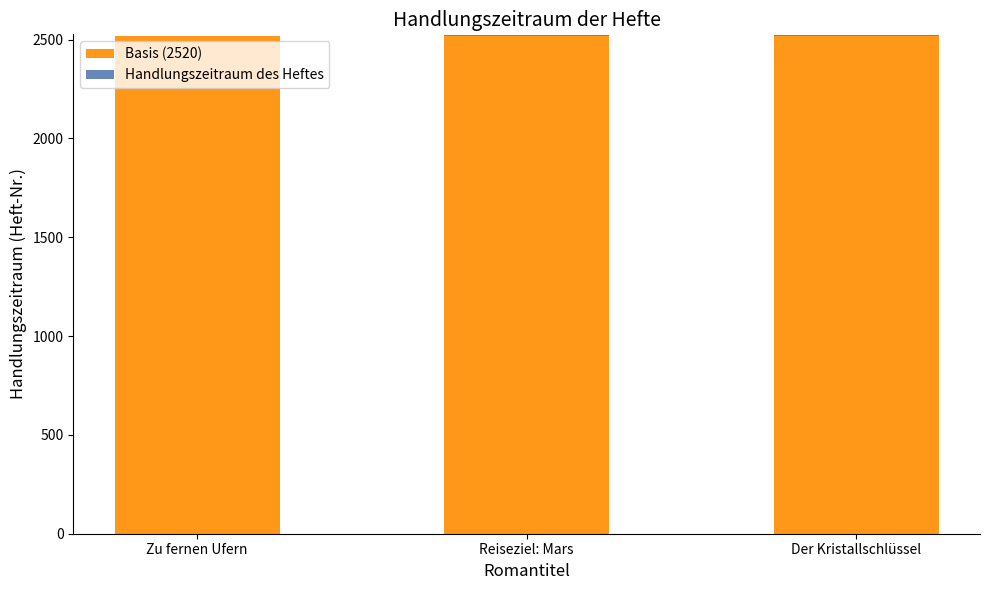

Read the Basis (2520) value at Zu fernen Ufern.

2520